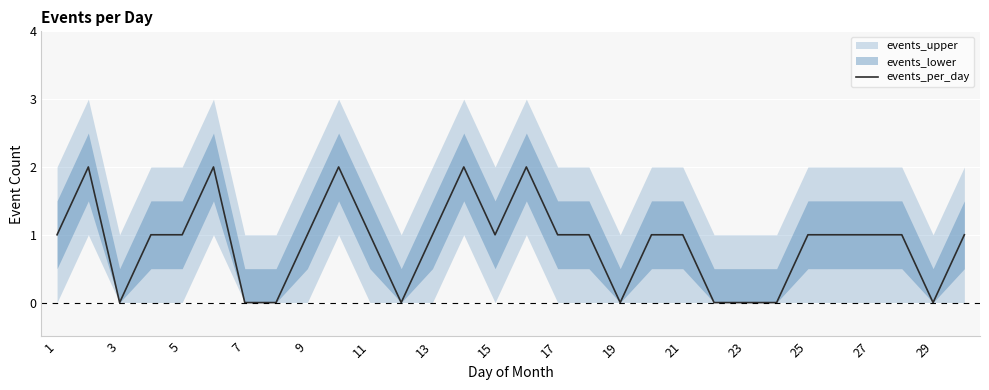

What is the value of the 5th point from the left?

1